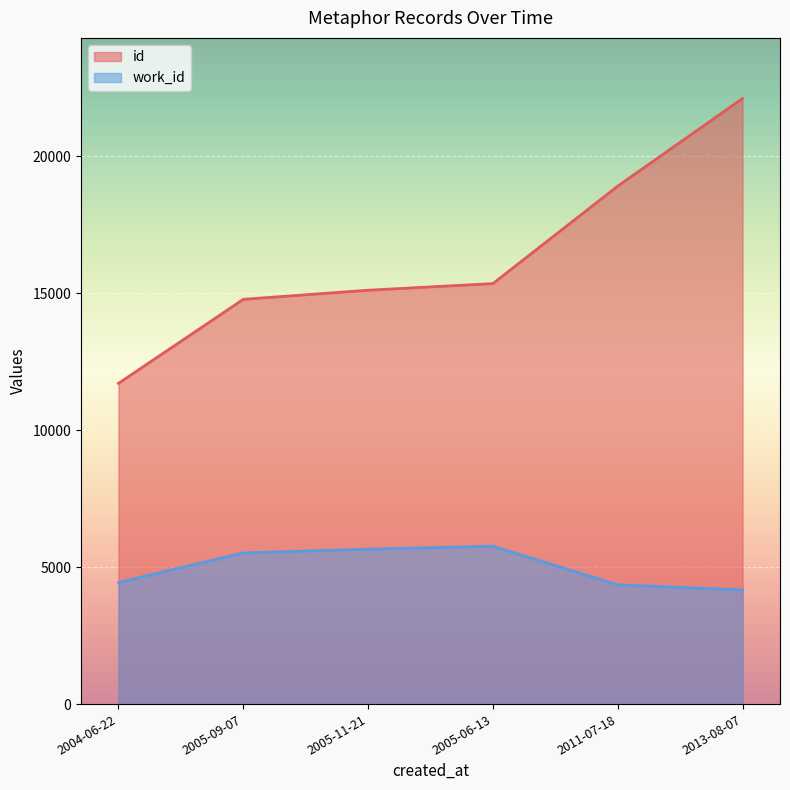

How many data points in id are above 15350?

2